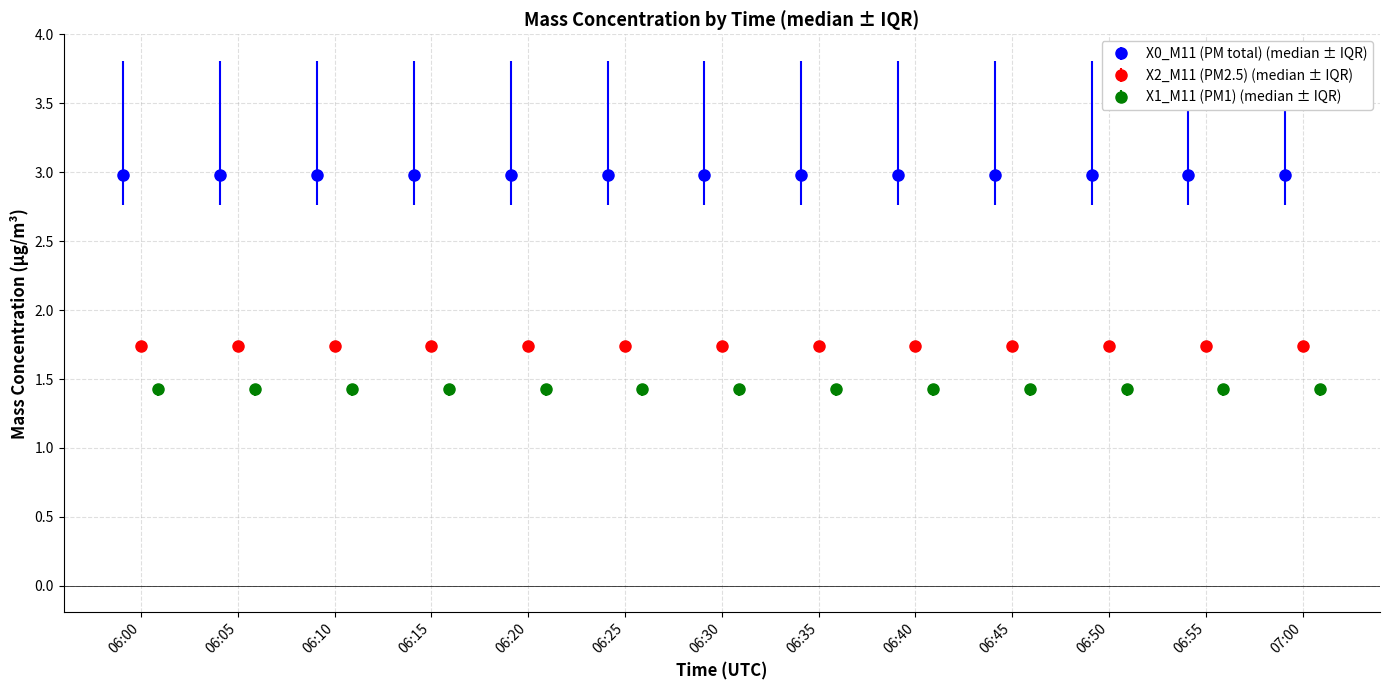

At which category does the chart reach its minimum across all series?

06:05